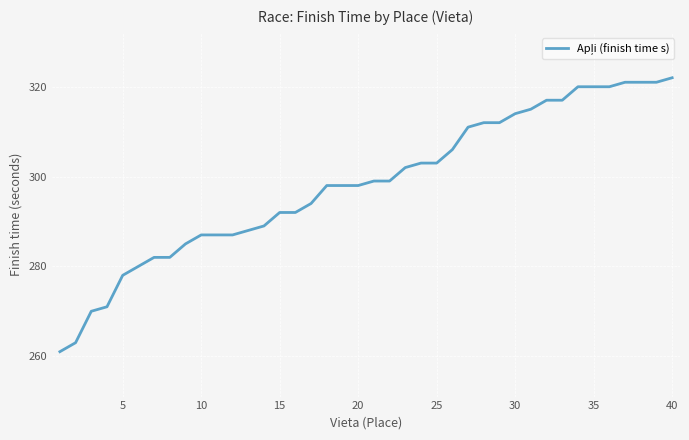

What is the maximum value shown in the chart?

322